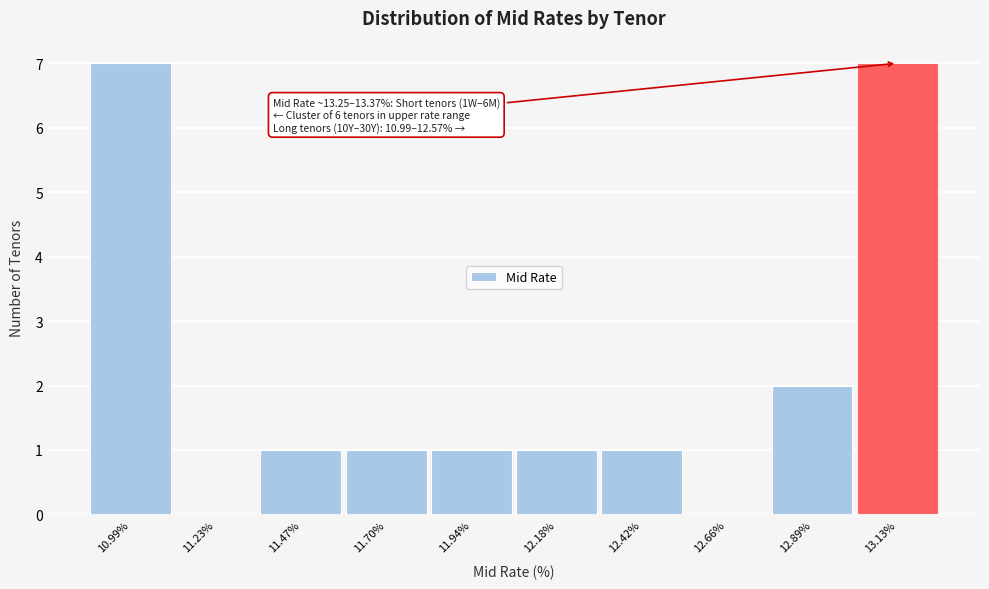

Reading left to right, list all the values displayed in this chart.

10.99%=7	11.23%=0	11.47%=1	11.70%=1	11.94%=1	12.18%=1	12.42%=1	12.66%=0	12.89%=2	13.13%=7